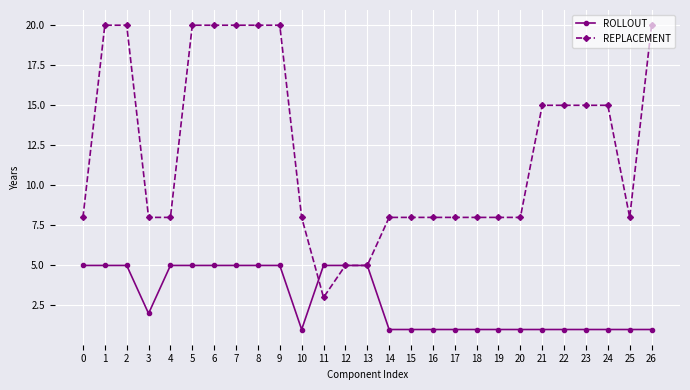

The value of REPLACEMENT at 11 is 2. True or false?

False